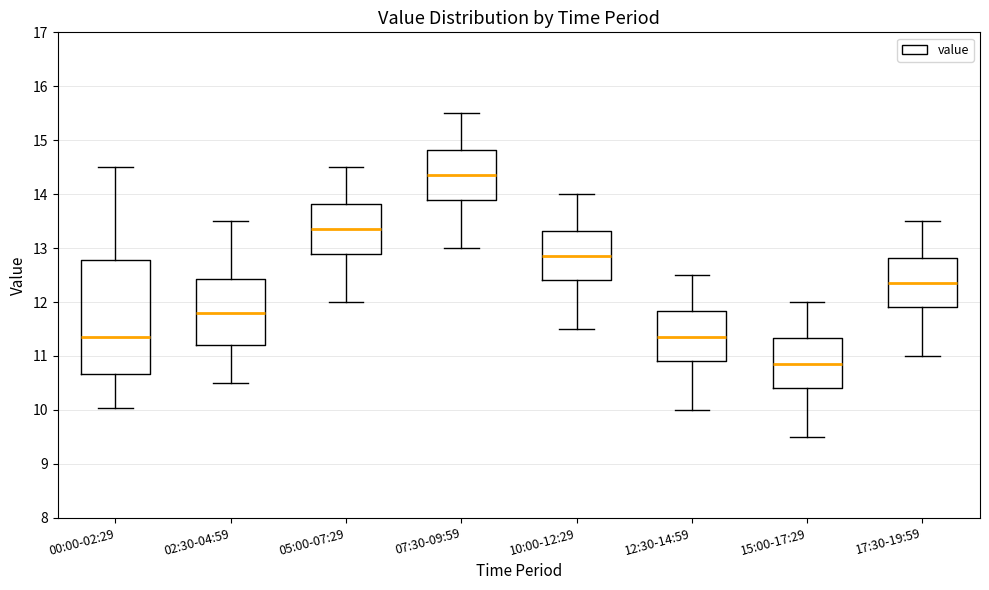

Comparing the boxes themselves (not the whiskers), which one is the tallest?

00:00-02:29